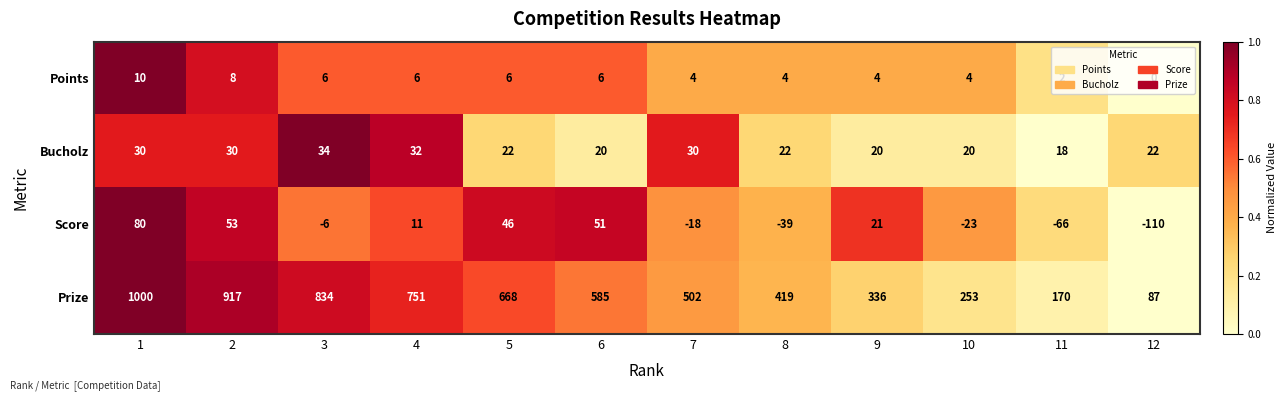

What is the difference between the highest and lowest values at 2?

909